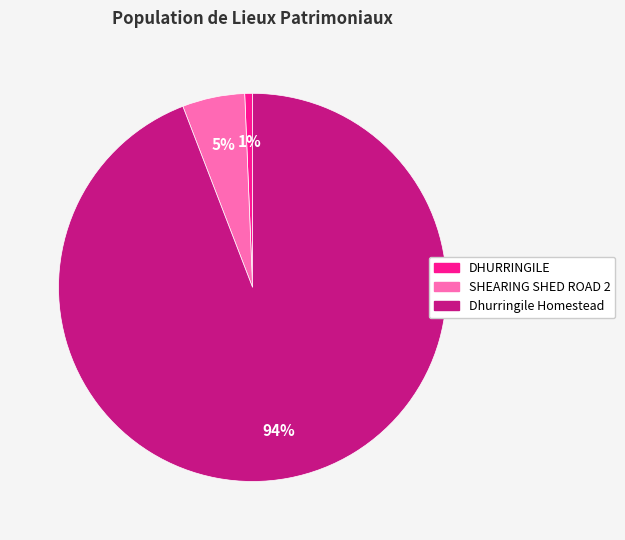

Is it true that SHEARING SHED ROAD 2 is 1% of the pie?

False